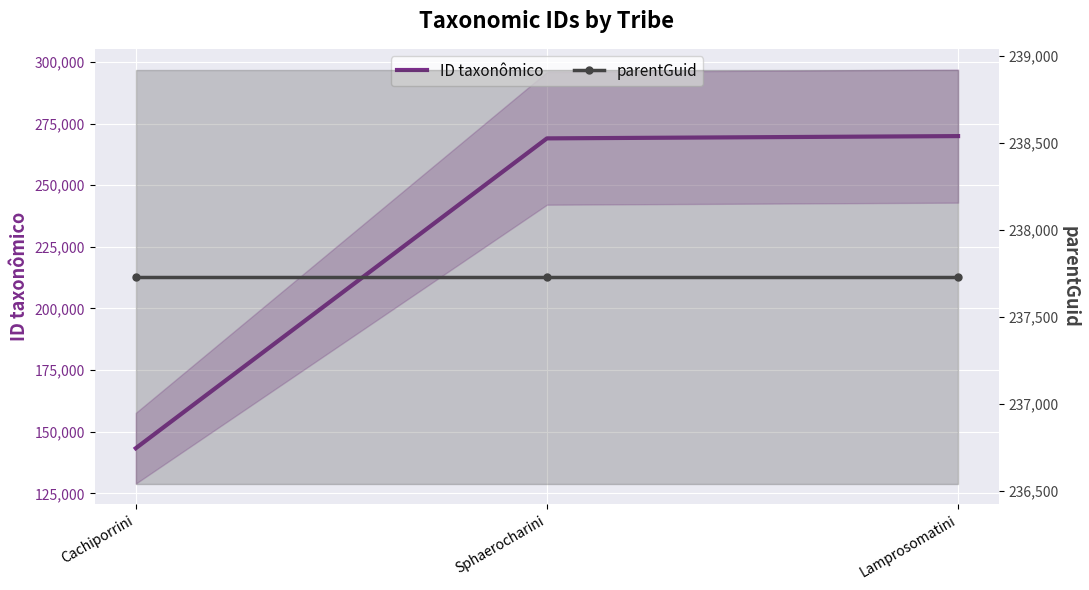

Rank the series by their average value, from highest to lowest.

parentGuid, ID taxonômico